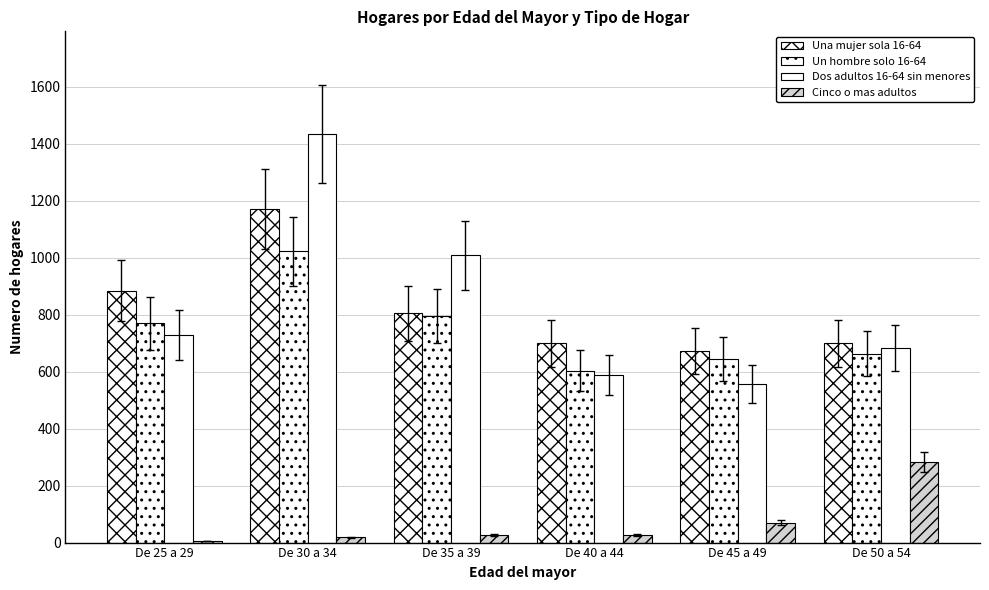

How many distinct data groups are displayed?

4